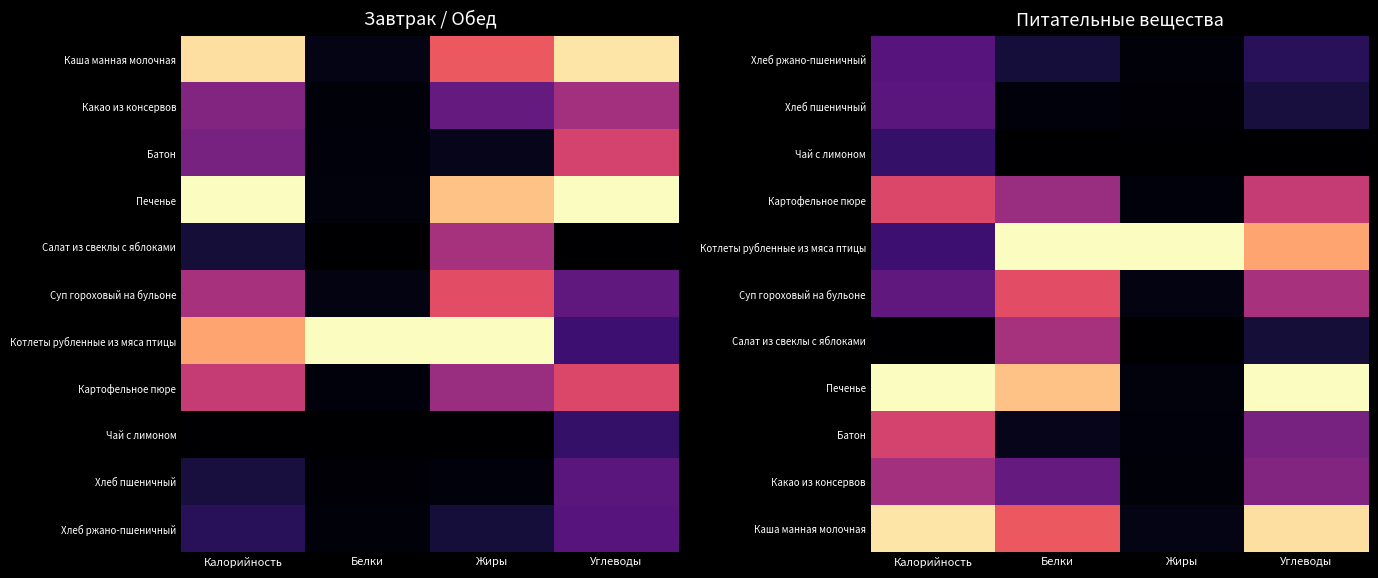

What is the difference between the highest and lowest values at Жиры?

1.0